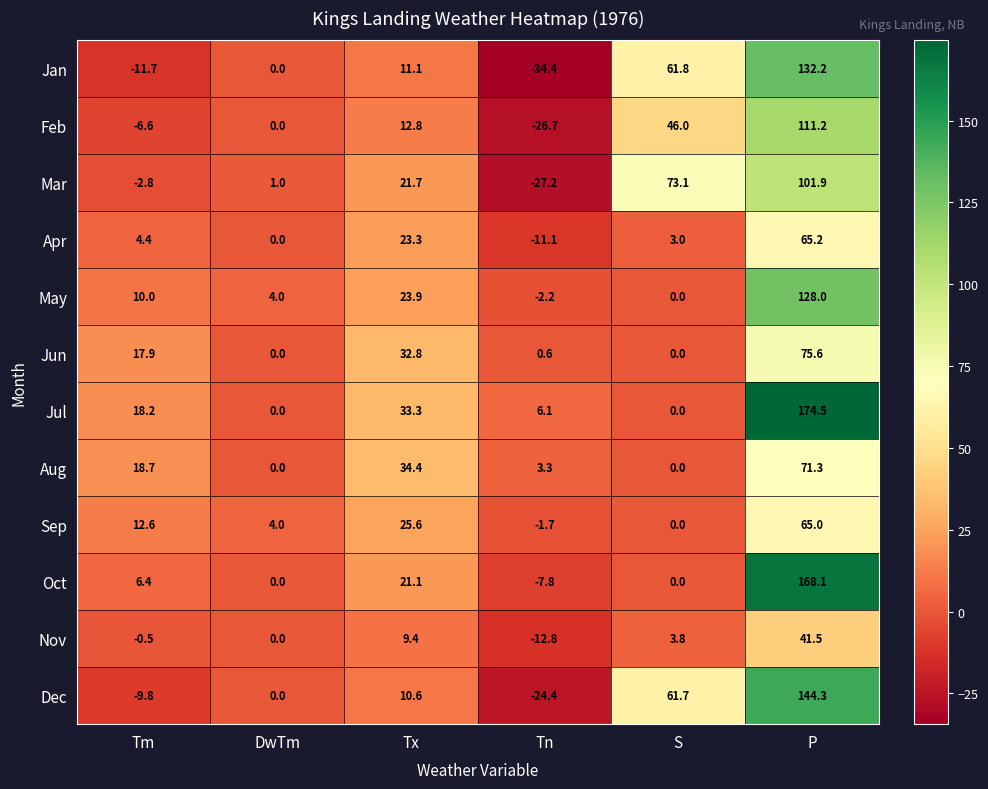

What is the maximum value for Jan?

132.2